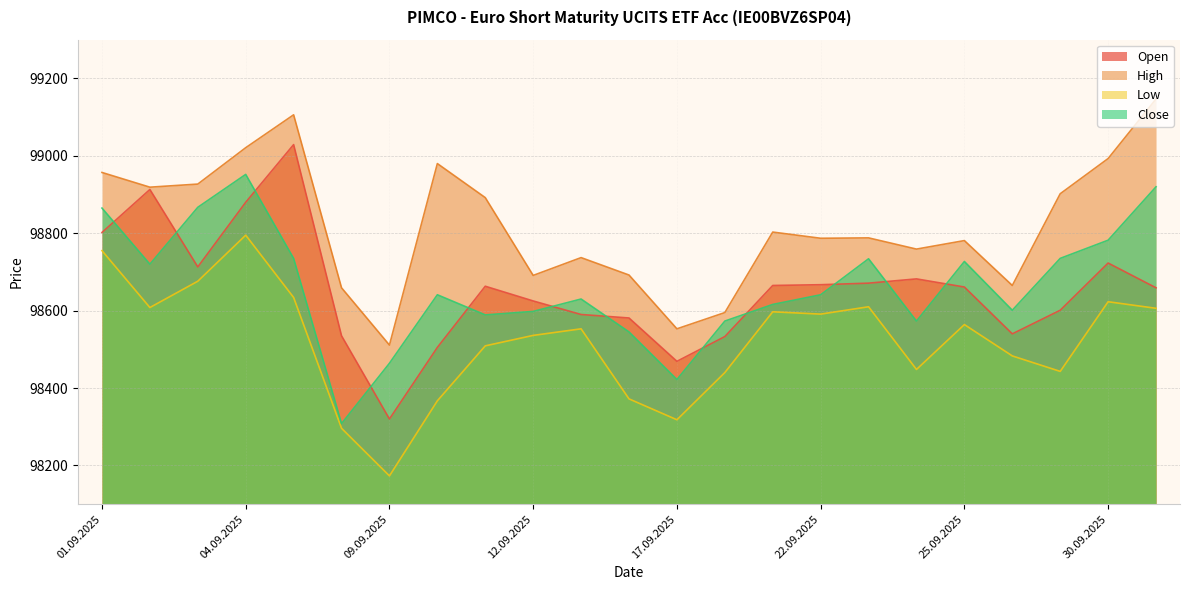

Reading right to left, what are all the values shown in this chart?

Open: 98659	98723	98601	98540	98661	98682	98671	98667	98665	98533	98469	98581	98590	98625	98663	98505	98320	98535	99029	98880	98713	98913	98802
High: 99147	98993	98902	98665	98781	98759	98788	98787	98803	98595	98553	98692	98737	98691	98892	98980	98511	98659	99106	99021	98927	98919	98957
Low: 98606	98623	98443	98483	98564	98448	98610	98591	98597	98440	98318	98372	98553	98536	98509	98367	98173	98296	98634	98795	98676	98608	98755
Close: 98920	98782	98735	98601	98727	98573	98734	98641	98616	98573	98422	98545	98630	98598	98589	98641	98464	98308	98735	98952	98867	98720	98865